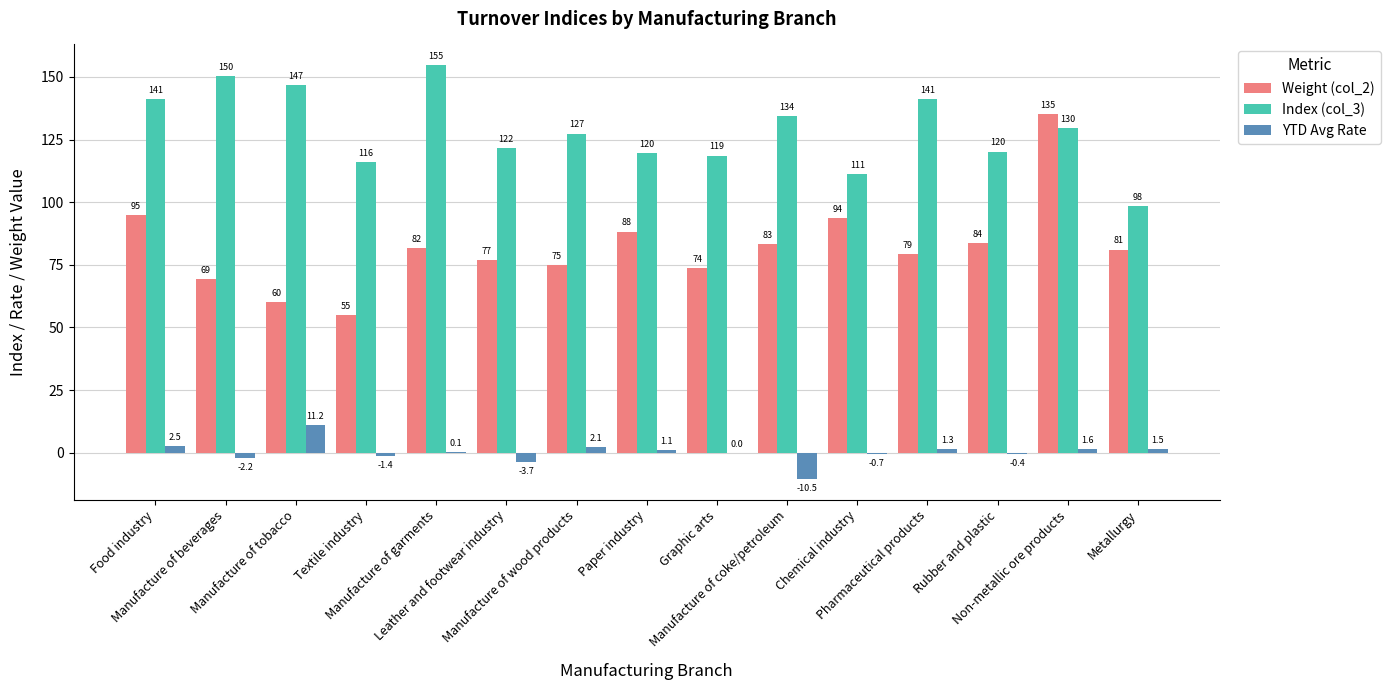

How many series are shown in this chart?

3